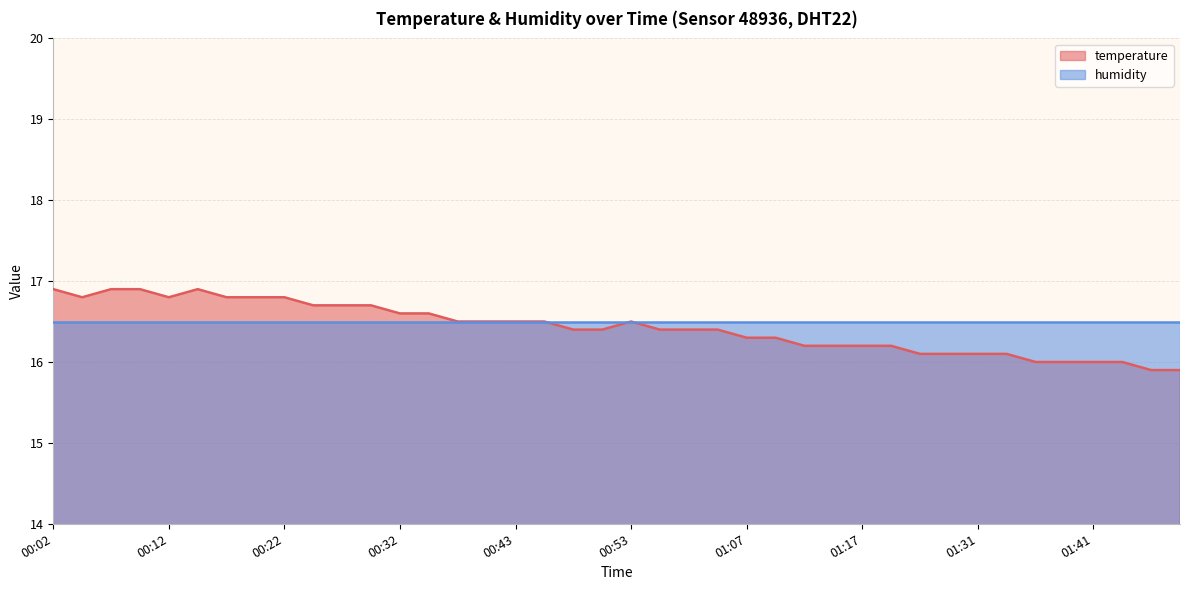

Which category has the highest value across all series?

00:02